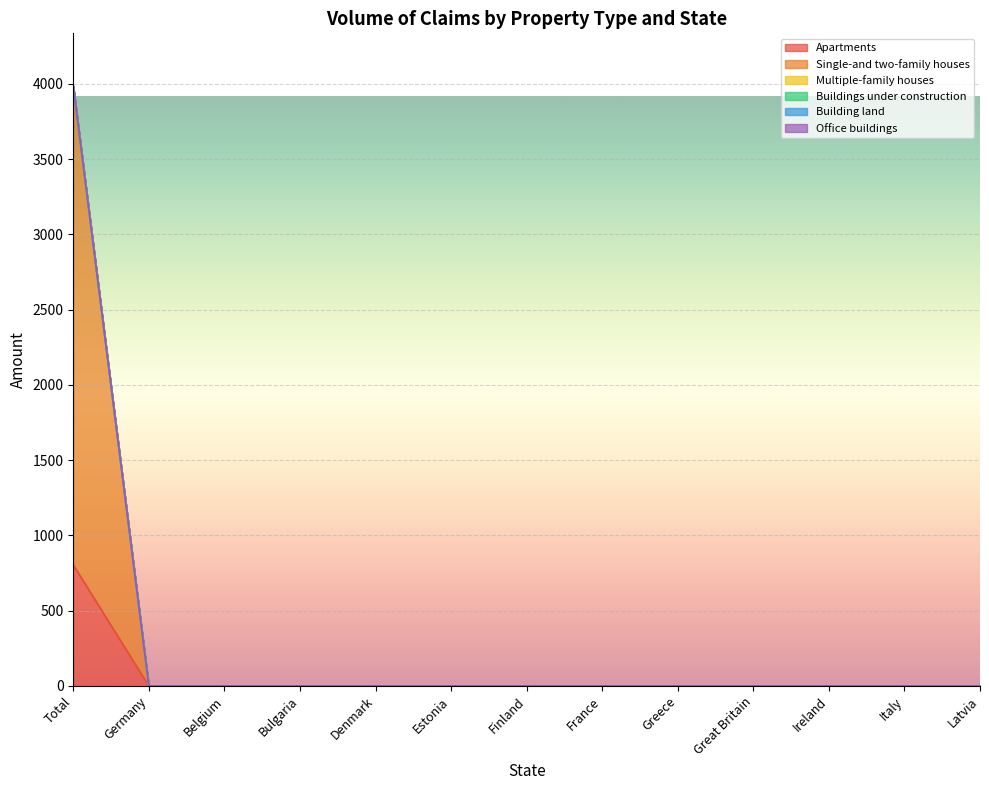

Is it true that Single-and two-family houses equals 1291.5 at Finland?

False